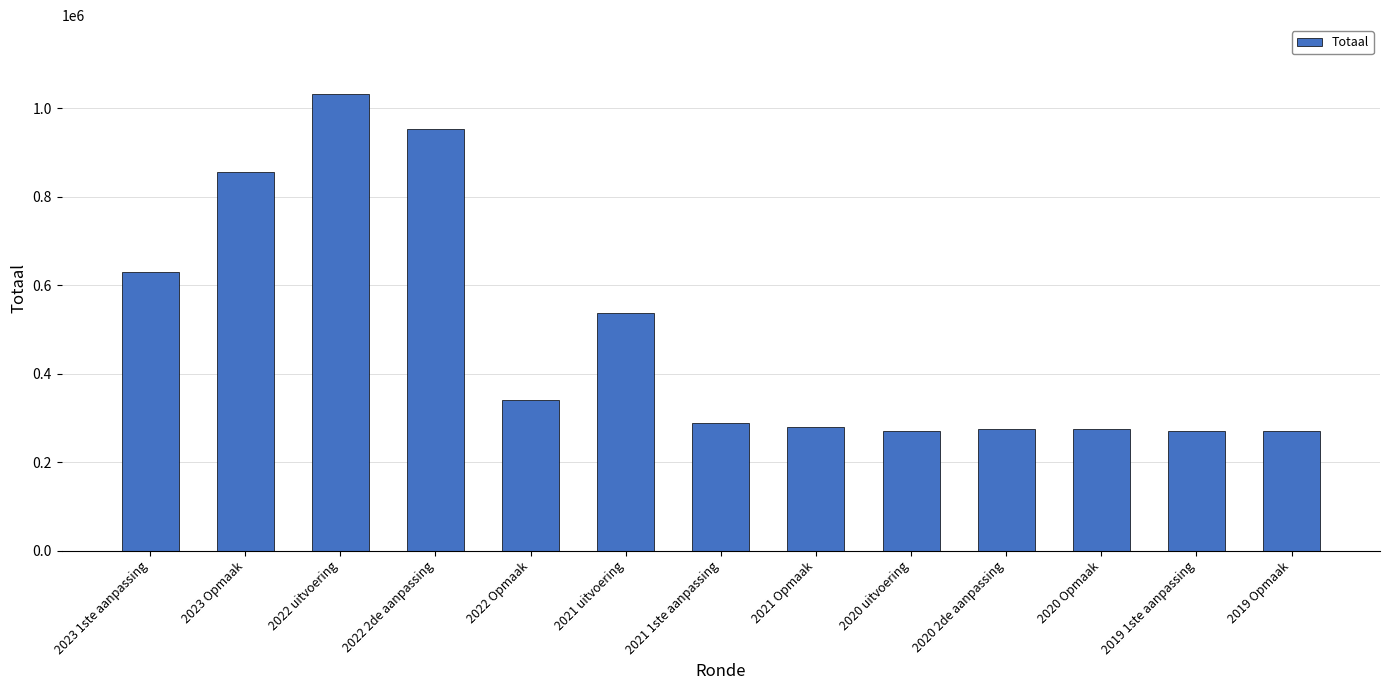

Where does the data first go above 287887?

2023 1ste aanpassing